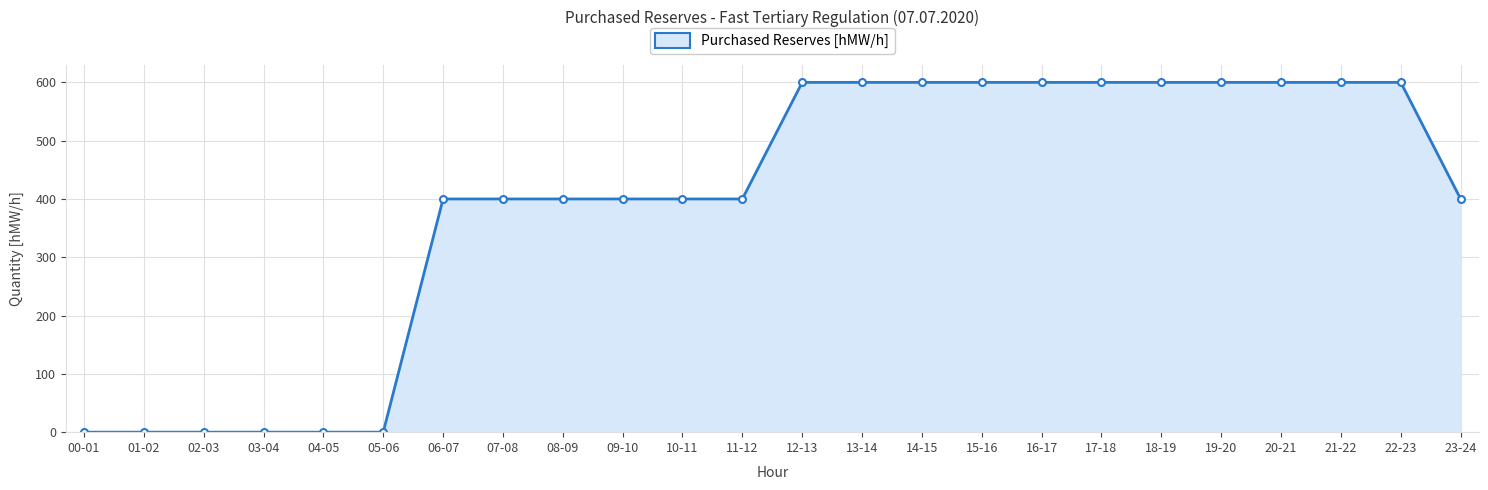

The value at 15-16 is 991. True or false?

False